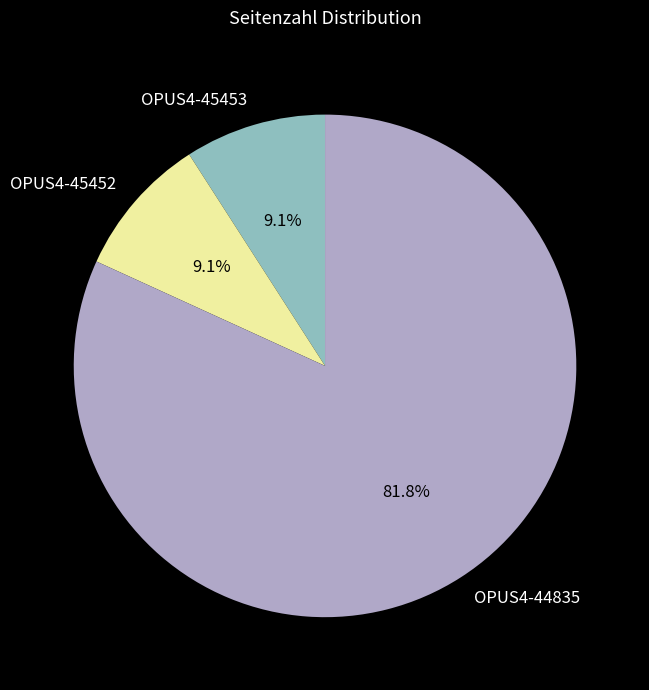

What percentage is the OPUS4-45452 slice, to the nearest percent?

9%